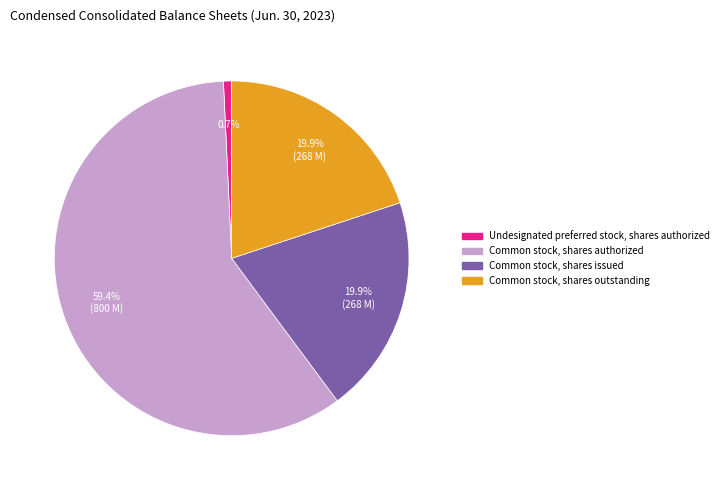

To the nearest percent, what is the average slice percentage?

25%